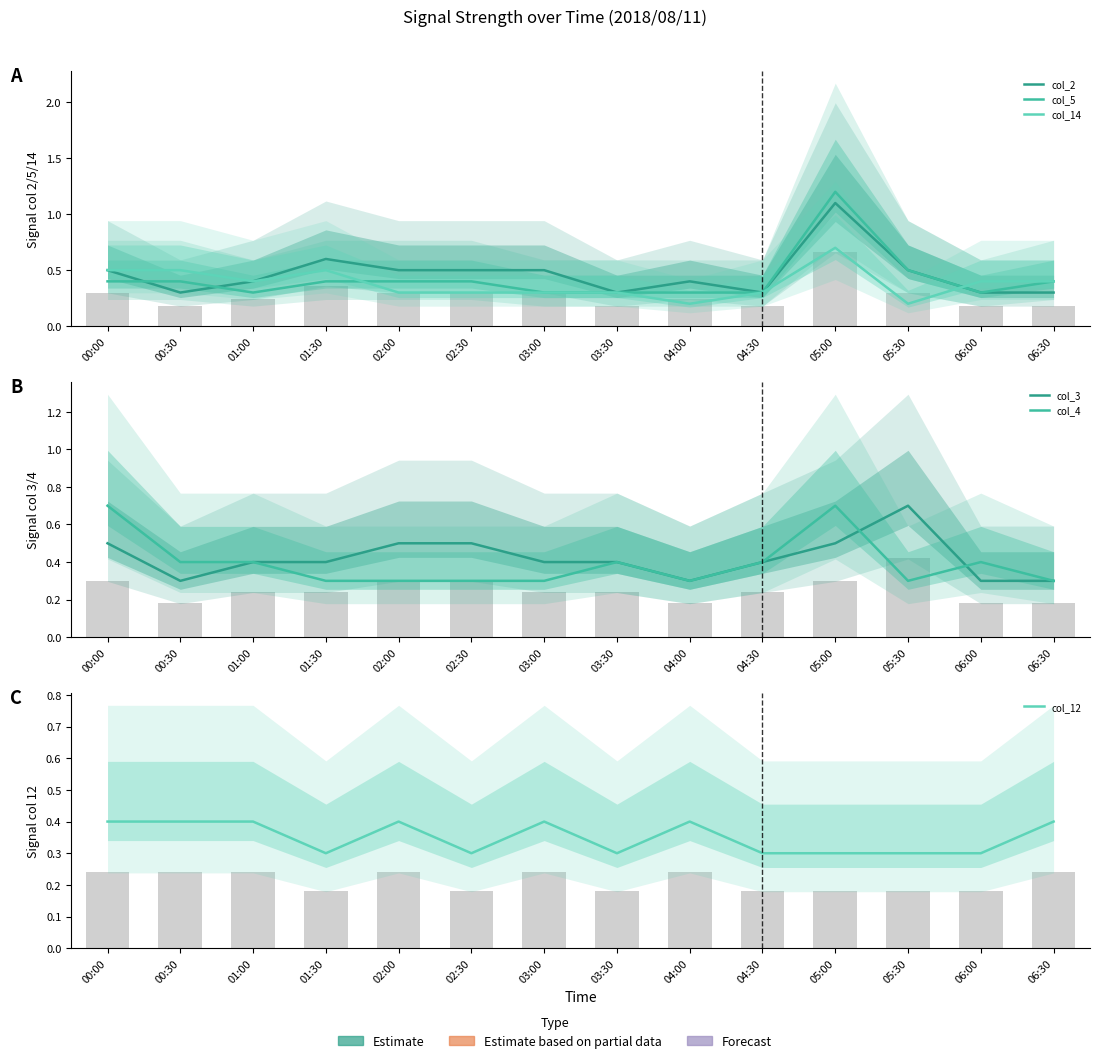

What is the difference between the highest and lowest values at 01:30?

0.3